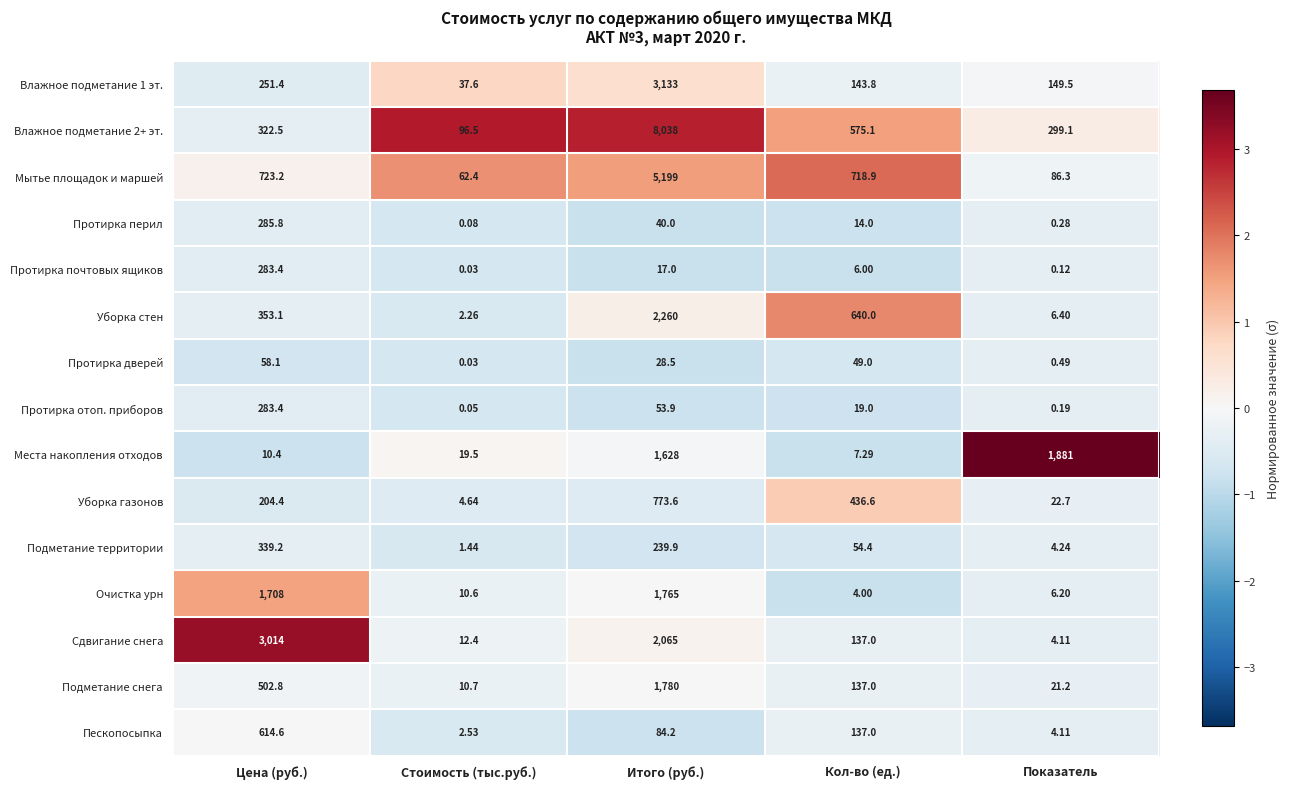

At which category does the chart reach its minimum across all series?

Стоимость (тыс.руб.)